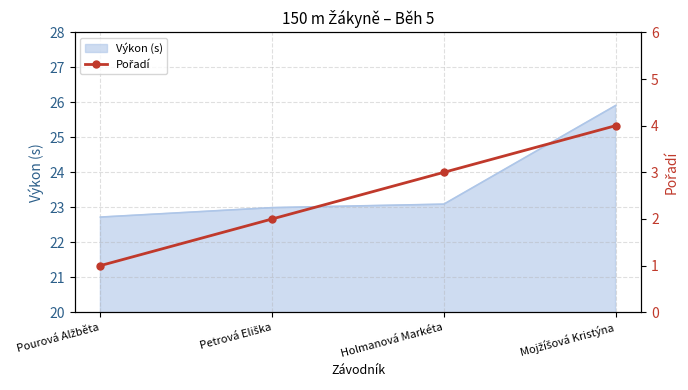

The value at Petrová Eliška is 2. True or false?

True